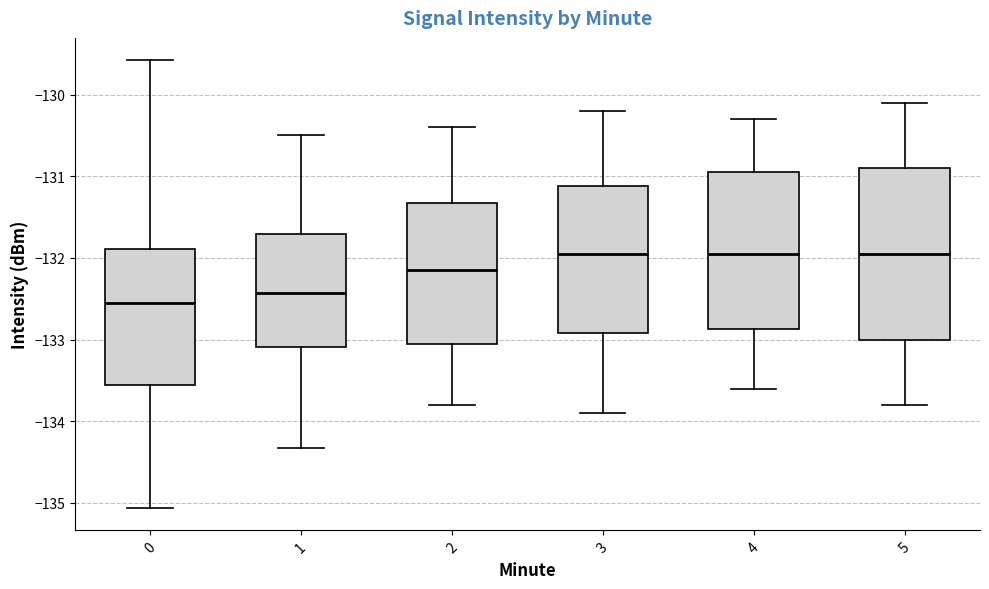

Reading left to right, transcribe this box plot: for each box, give where its median line is, the range the box spans, and where its two whiskers end, as read against the y-axis. The values are not printed on the chart, so give them approximately, as read against the axis.

0: median -132.6, box -133.6 to -131.9, whiskers -135.1 to -129.6
1: median -132.4, box -133.1 to -131.7, whiskers -134.3 to -130.5
2: median -132.1, box -133.0 to -131.3, whiskers -133.8 to -130.4
3: median -131.9, box -132.9 to -131.1, whiskers -133.9 to -130.2
4: median -131.9, box -132.9 to -130.9, whiskers -133.6 to -130.3
5: median -131.9, box -133.0 to -130.9, whiskers -133.8 to -130.1